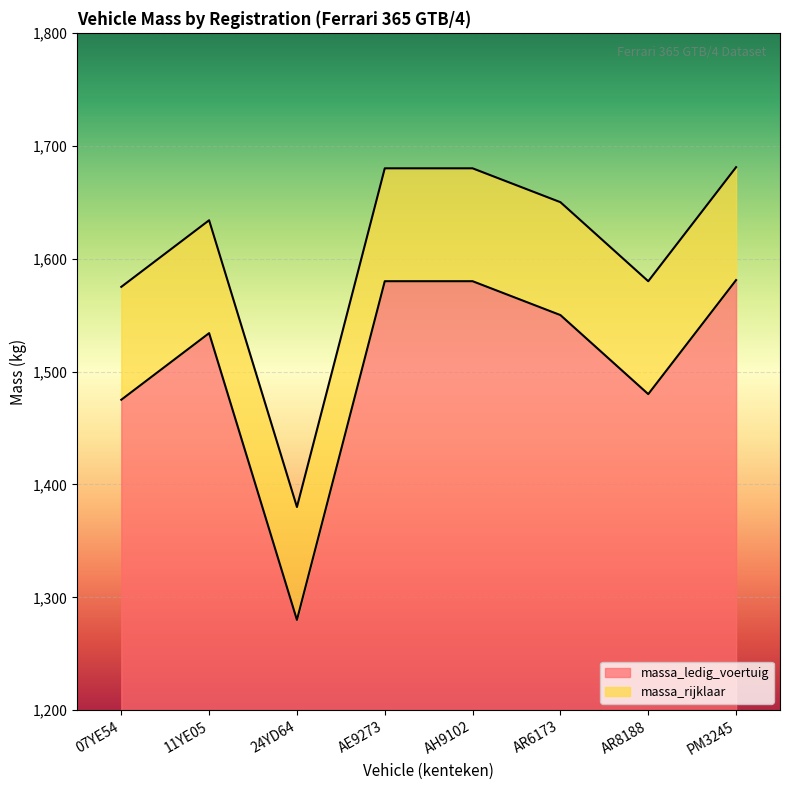

What are all the series names shown in the legend?

massa_ledig_voertuig, massa_rijklaar